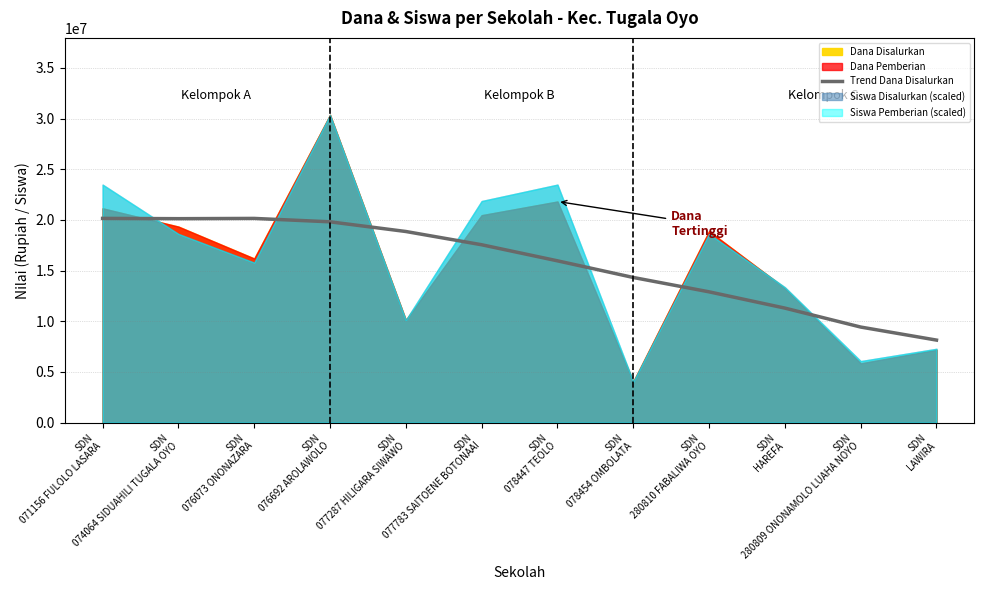

Where is the data nearest to the value 14152476?

SDN
078454 OMBOLATA